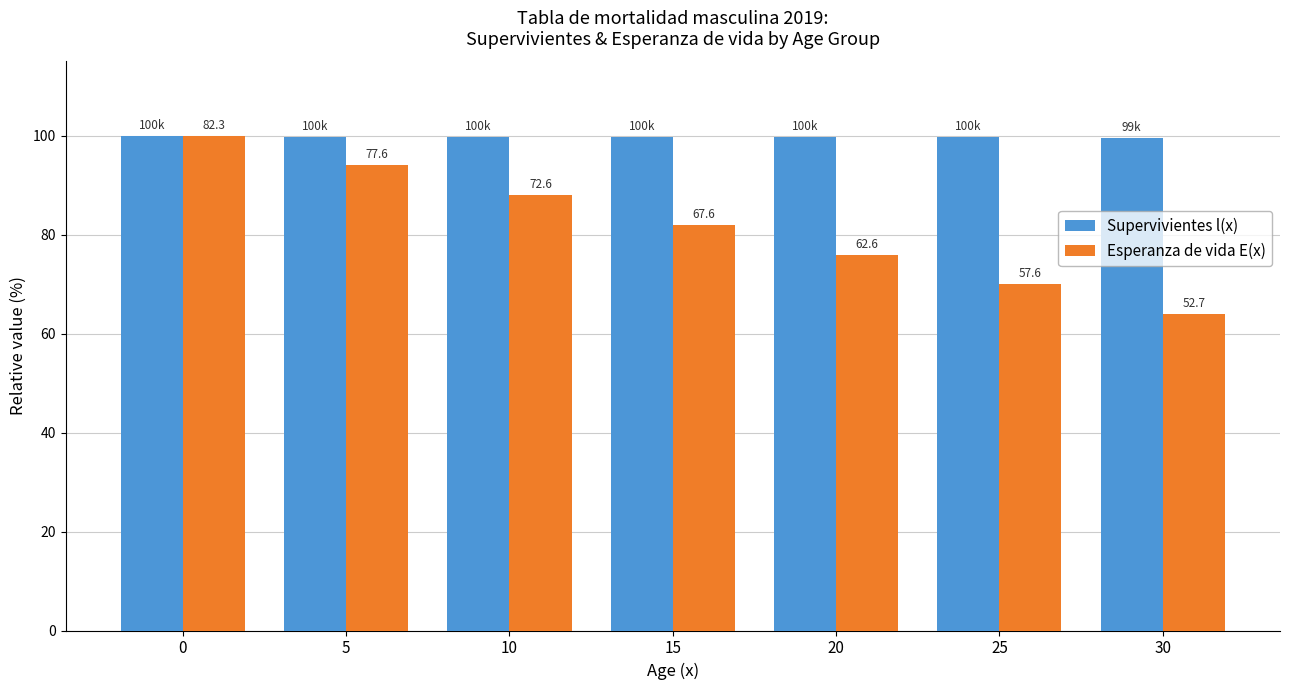

Reading left to right, extract all data points from this chart.

Supervivientes l(x): 100.0	99.7	99.7	99.7	99.7	99.6	99.5
Esperanza de vida E(x): 100.0	94.2	88.1	82.0	76.0	70.0	64.0